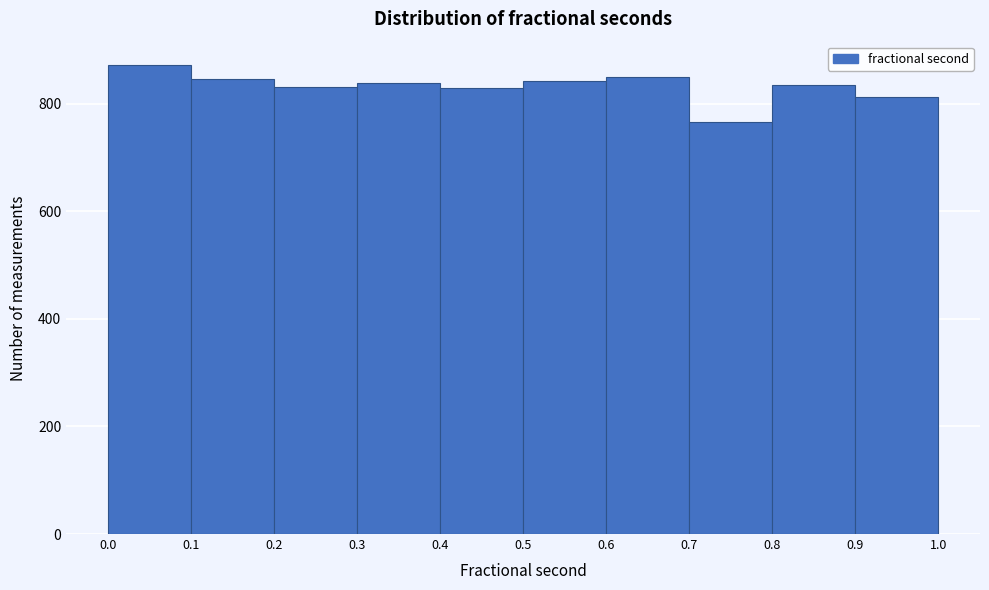

Reading left to right, transcribe this chart: for each bar, give the range it covers on the x-axis and its height. The values are not printed on the chart, so give them approximately, as read against the axis.

0.0 to 0.1: 880
0.1 to 0.2: 840
0.2 to 0.3: 840
0.3 to 0.4: 840
0.4 to 0.5: 820
0.5 to 0.6: 840
0.6 to 0.7: 860
0.7 to 0.8: 760
0.8 to 0.9: 840
0.9 to 1.0: 820